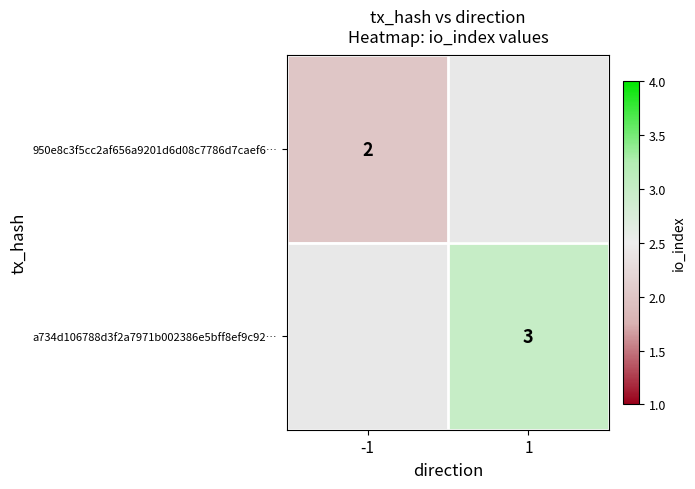

Which label corresponds to the smallest value in the chart?

-1